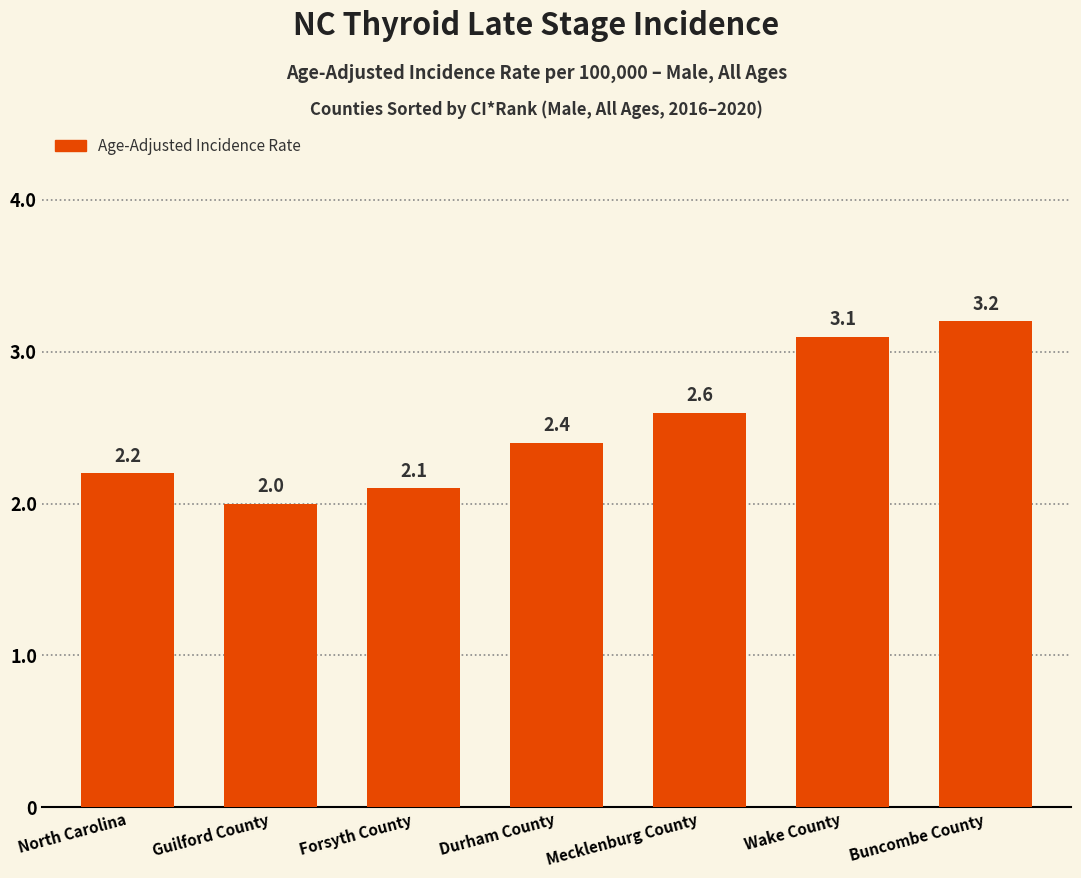

Is it true that the value at Wake County is 3.1?

True